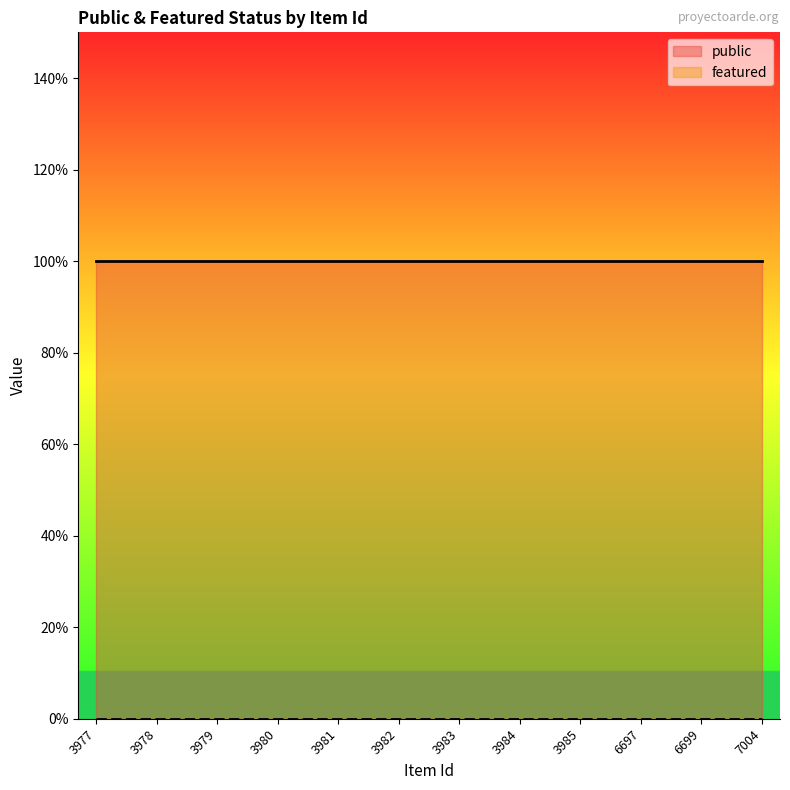

Rank the series by their maximum value, from highest to lowest.

public, featured